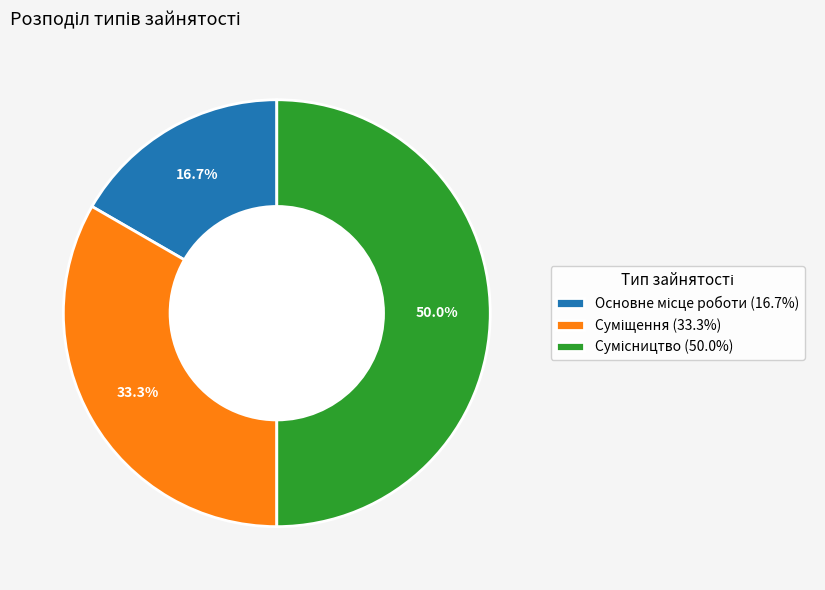

Count the number of slices in the pie.

3